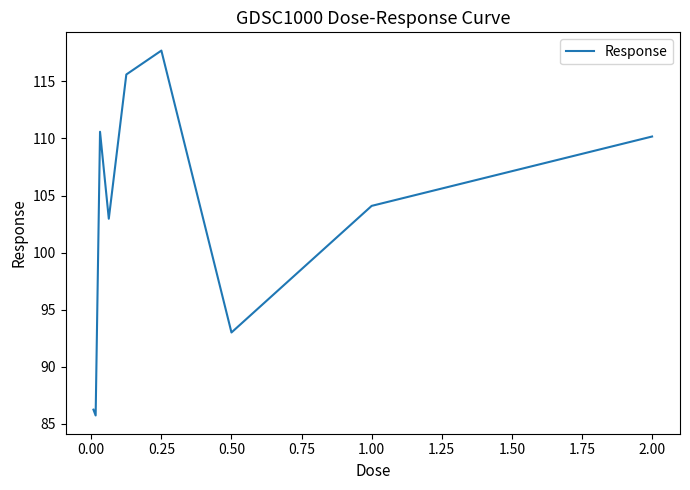

What is the smallest value displayed?

85.7